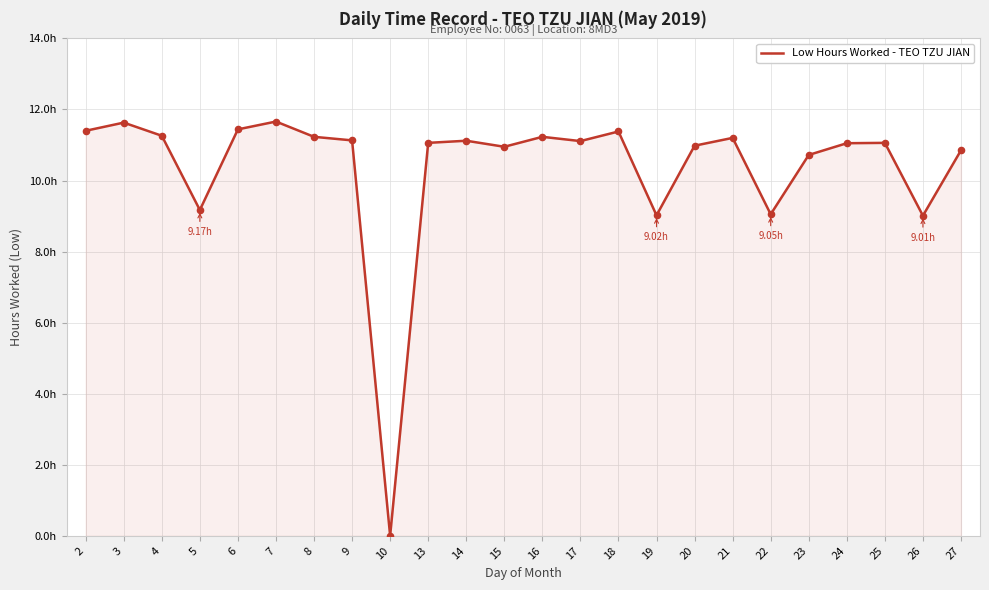

Approximately how many times larger is the value at 14 compared to 27?

1.0